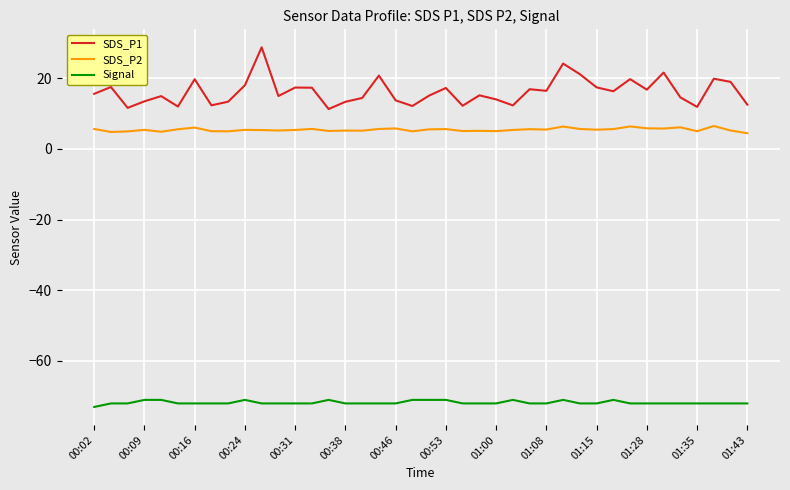

What is the difference between the maximum and minimum values in the SDS_P1 series?

17.5